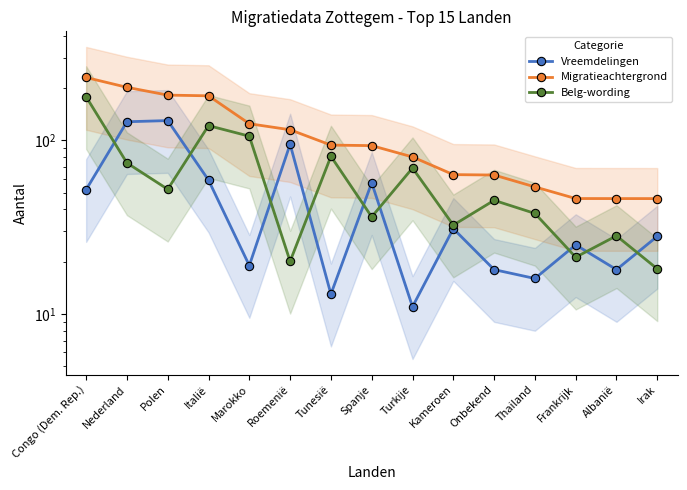

True or false: Vreemdelingen and Migratieachtergrond intersect in this chart.

False